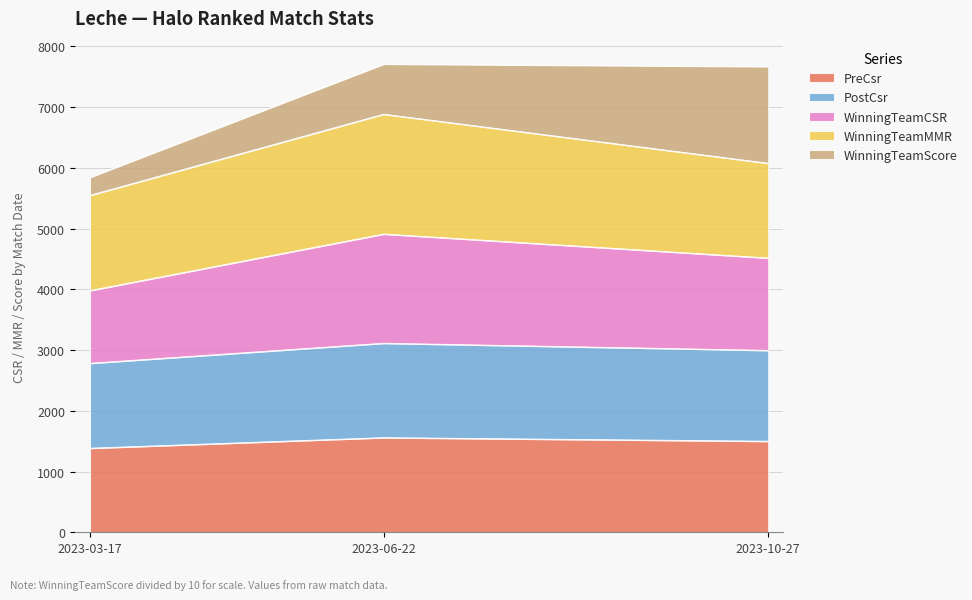

What is the minimum value for PreCsr?

1384.0